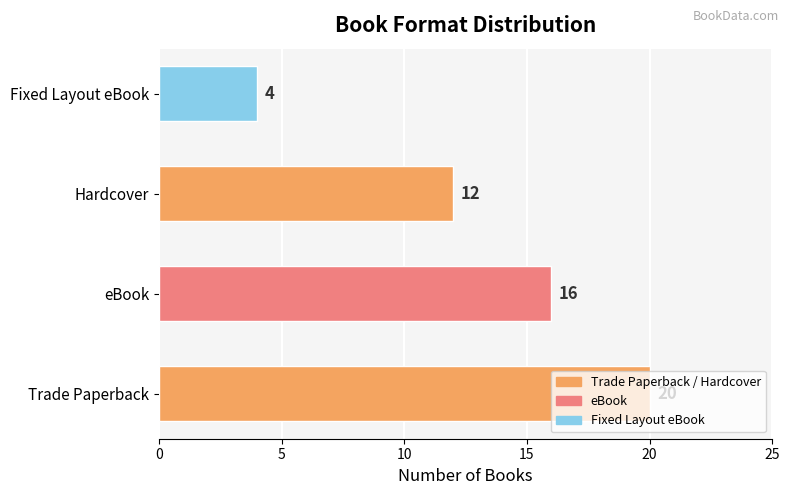

Which has a higher value, Hardcover or eBook?

eBook